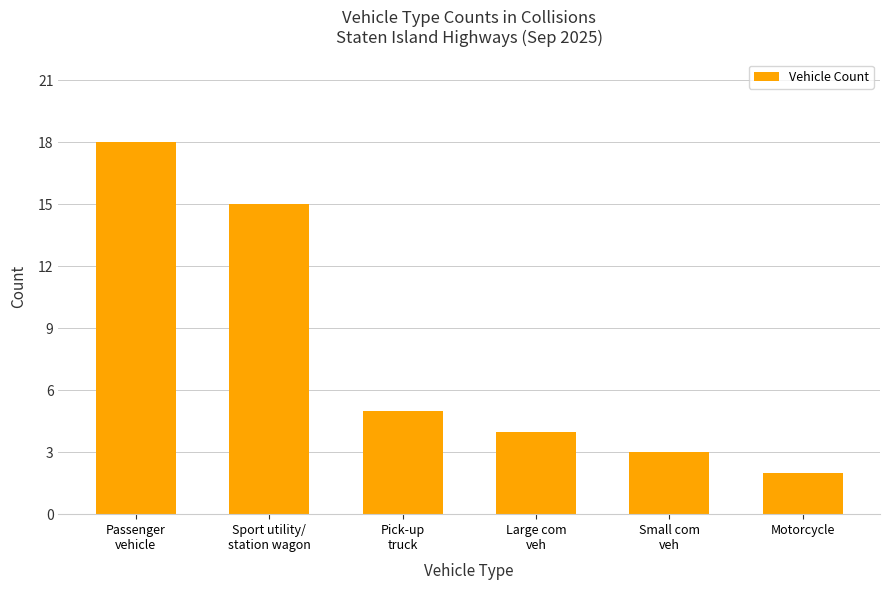

What is the change in value from Sport utility/
station wagon to Small com
veh?

-12